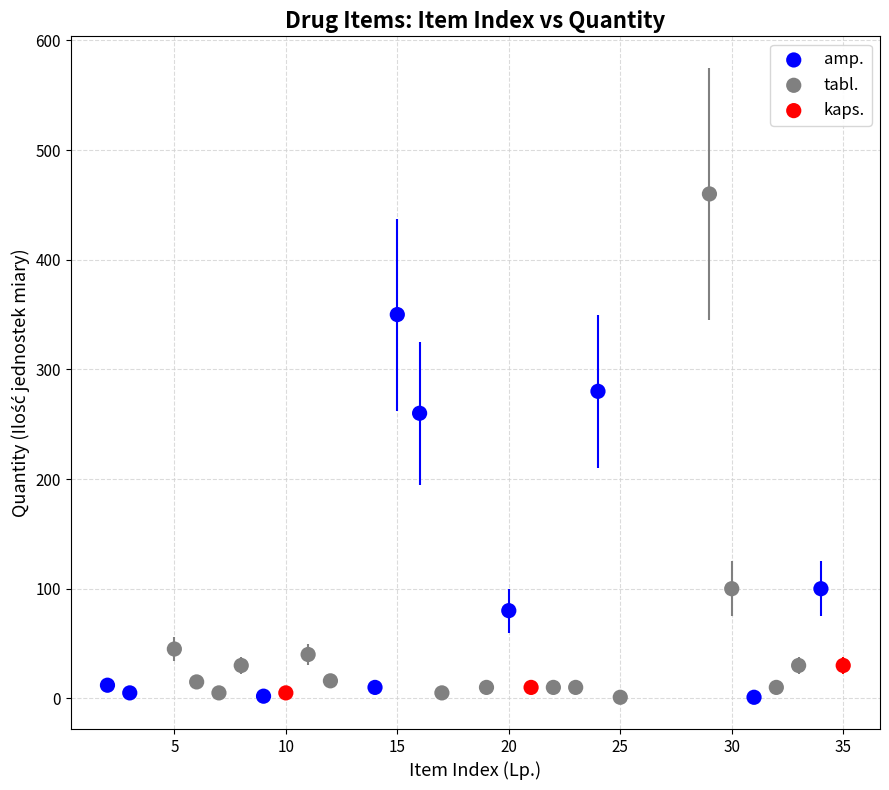

Which series contains the highest Y value?

tabl.